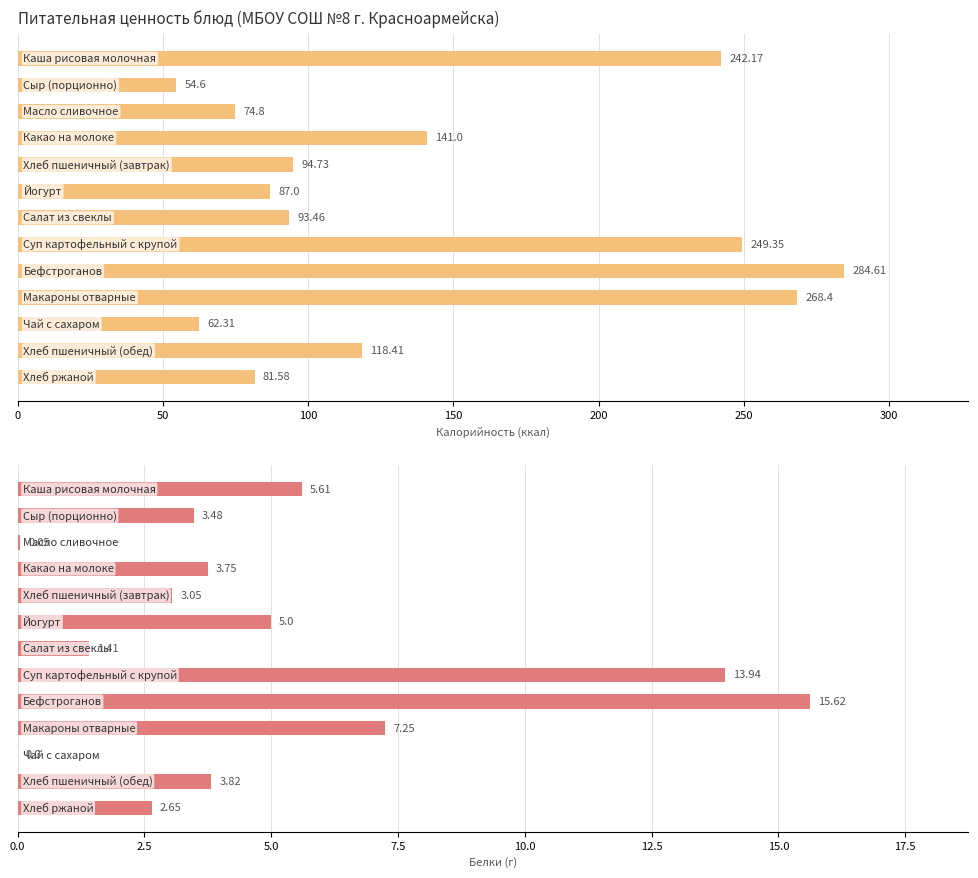

Between 100 and 250, which series saw the biggest shift?

Калорийность